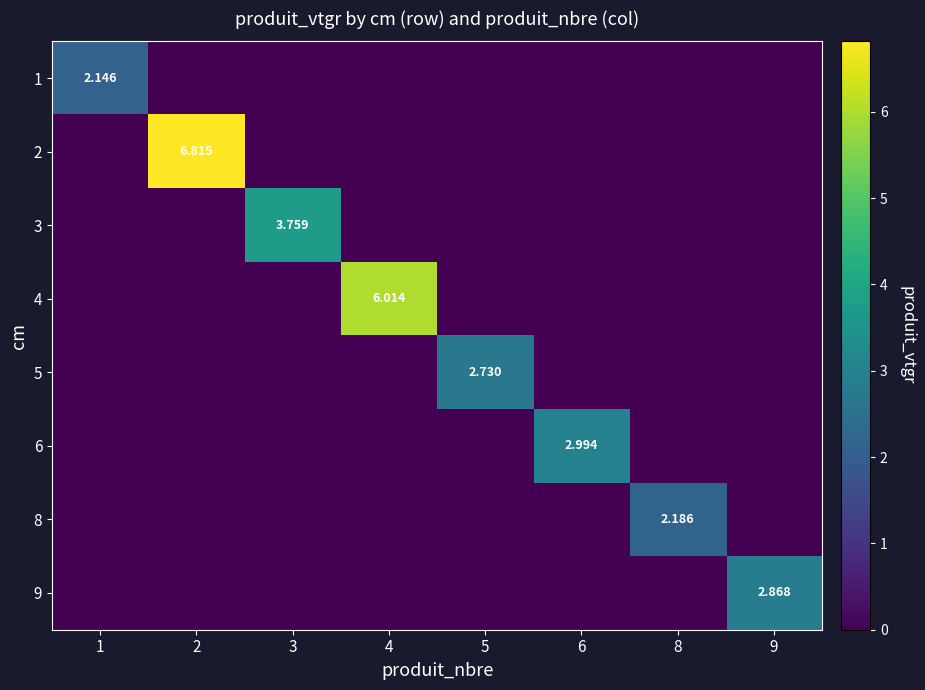

List the labels in order of 9 value, smallest first.

1, 2, 3, 4, 5, 6, 8, 9